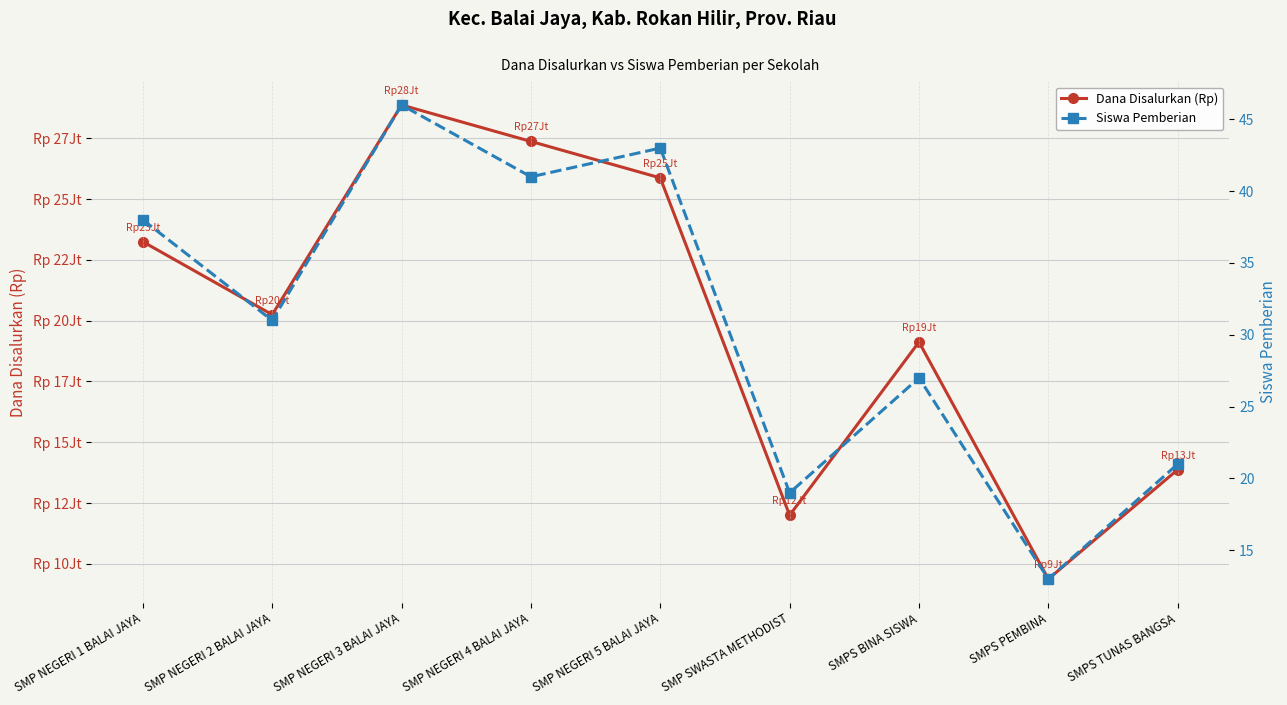

At which category is the sum across all series the highest?

SMP NEGERI 3 BALAI JAYA